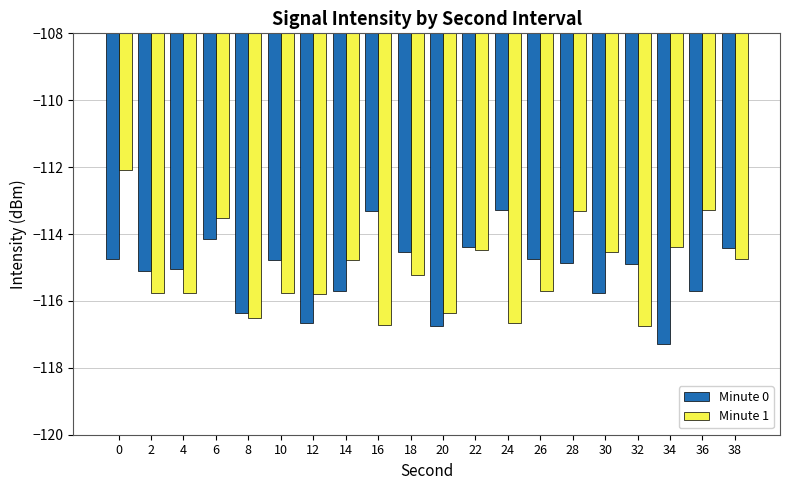

How many data points in Minute 1 are less than -115?

11